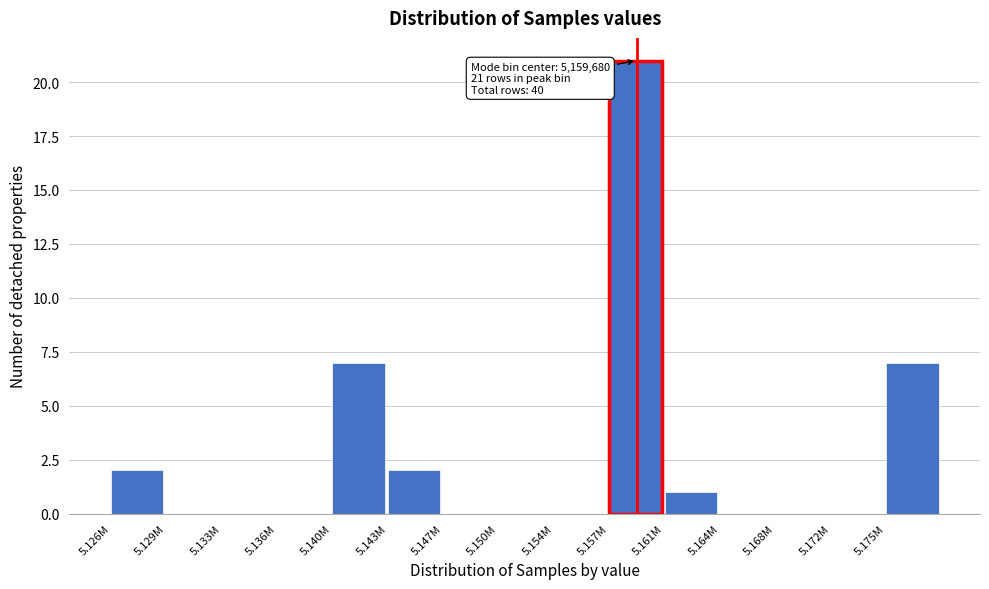

Reading left to right, extract all data points from this chart.

5.126M=2	5.129M=0	5.133M=0	5.136M=0	5.140M=7	5.143M=2	5.147M=0	5.150M=0	5.154M=0	5.157M=21	5.161M=1	5.164M=0	5.168M=0	5.172M=0	5.175M=7